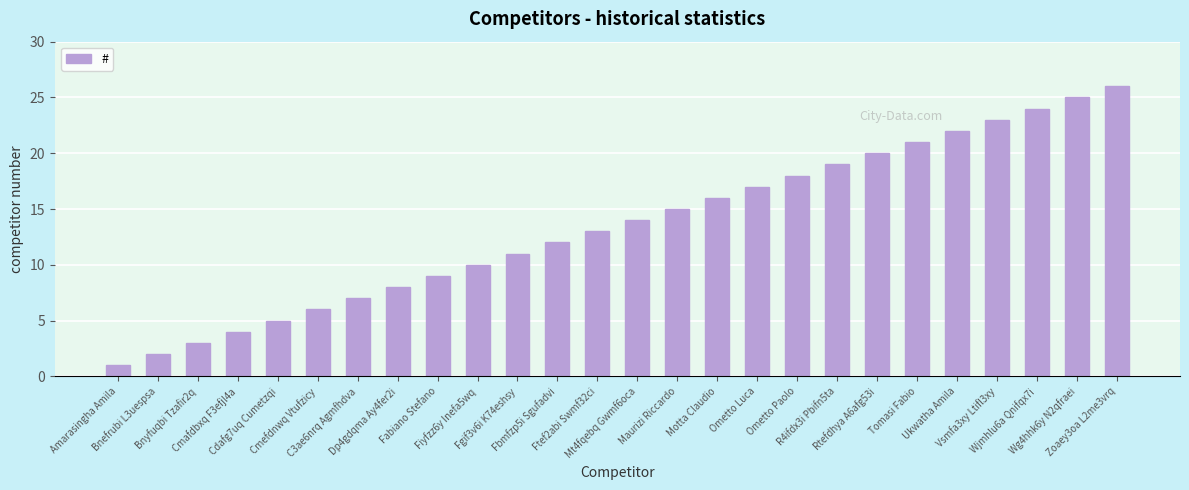

What is the difference between the maximum and minimum values?

25